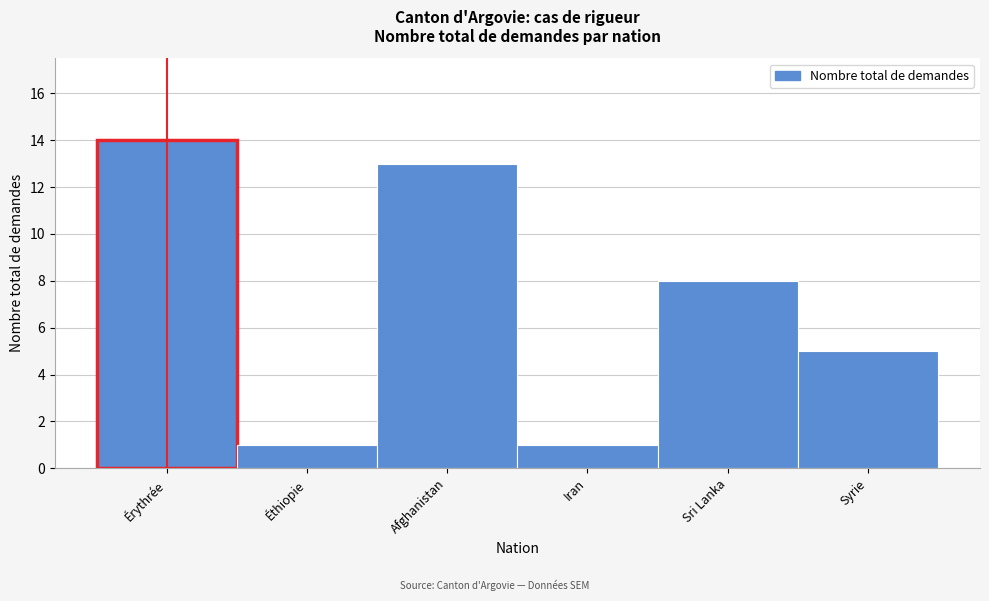

Reading left to right, what are all the values shown in this chart?

14	1	13	1	8	5